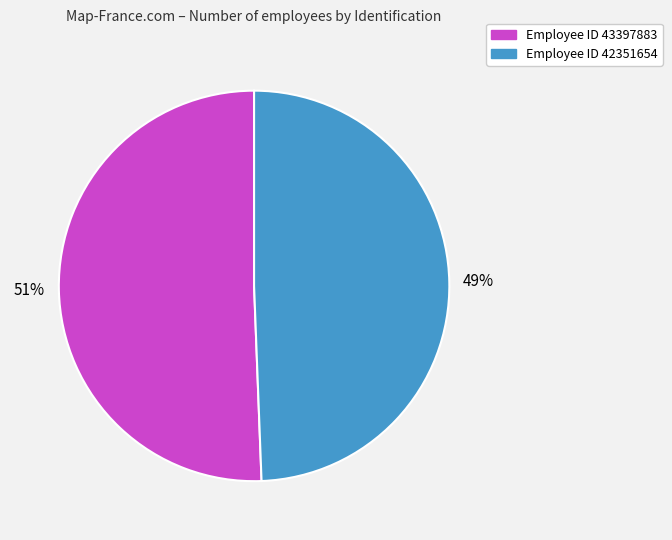

Does any single category account for the majority?

Yes